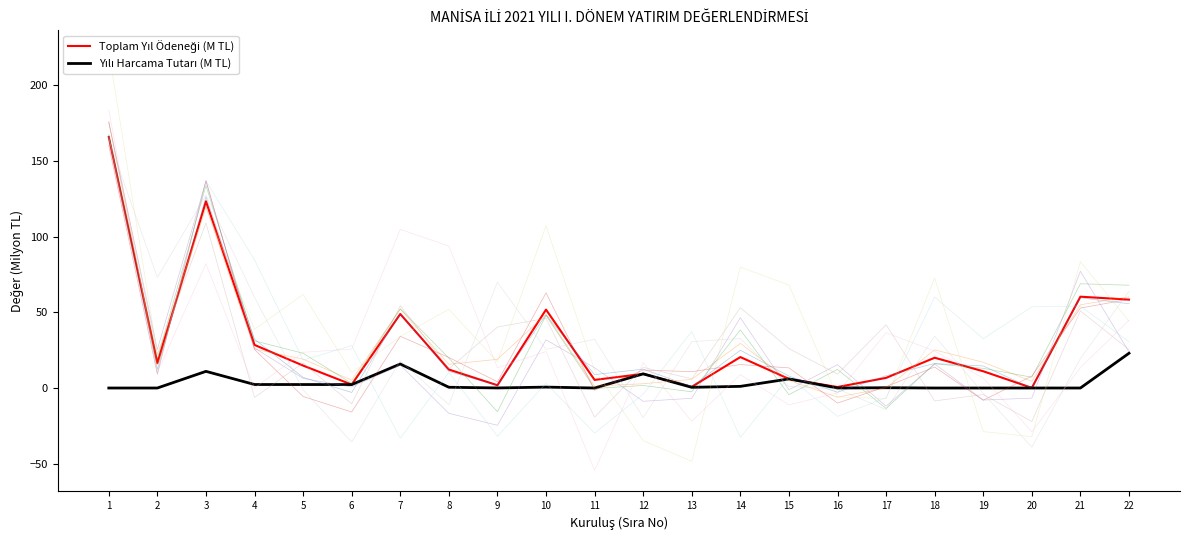

The value of Toplam Yıl Ödeneği (M TL) at 8 is 12.2. True or false?

True